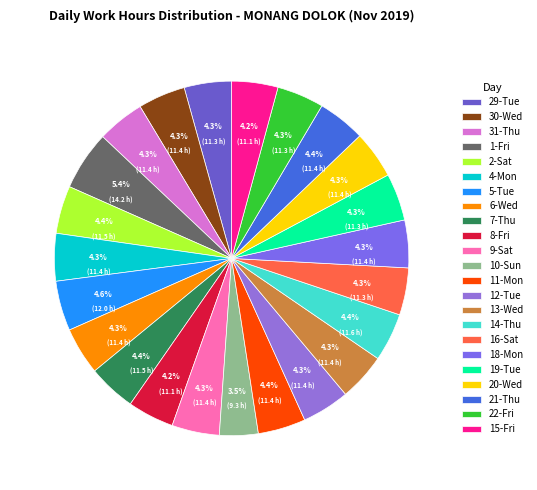

How many segments does this pie chart have?

23